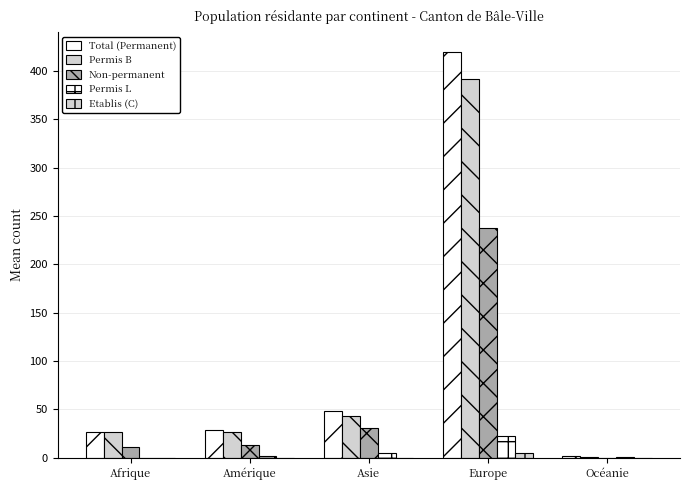

What is the sum of all Non-permanent values?

292